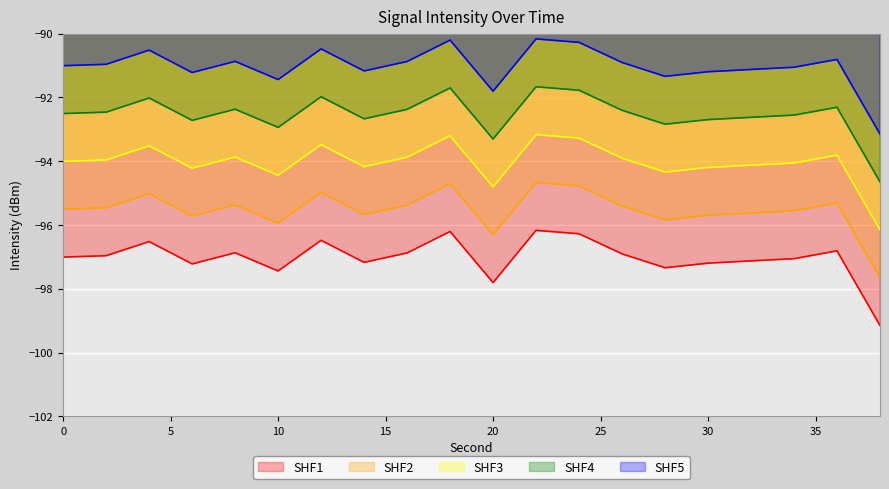

Which category has the lowest value across all series?

38